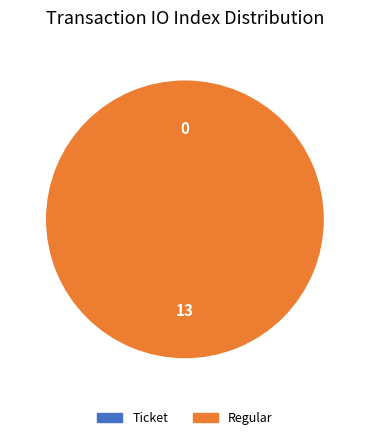

Which slice is the smallest?

Ticket